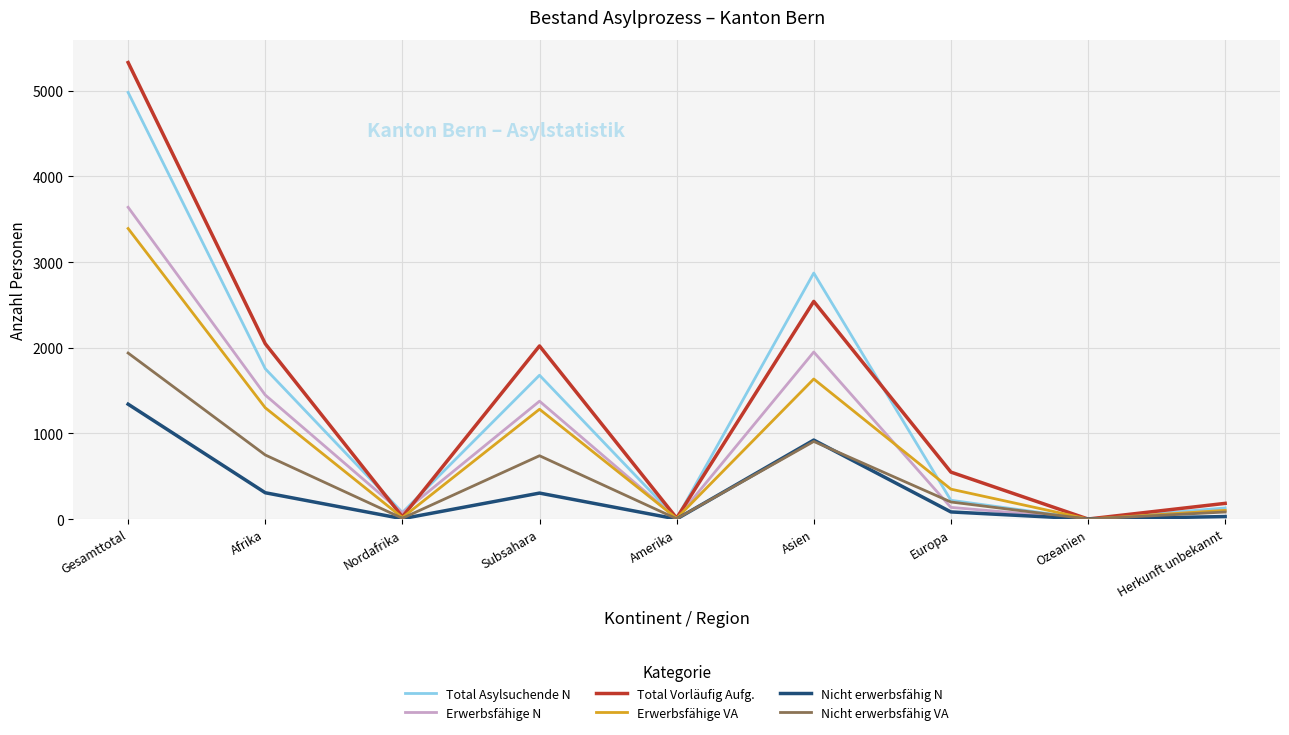

How many values in the Total Asylsuchende N series are below 219?

4